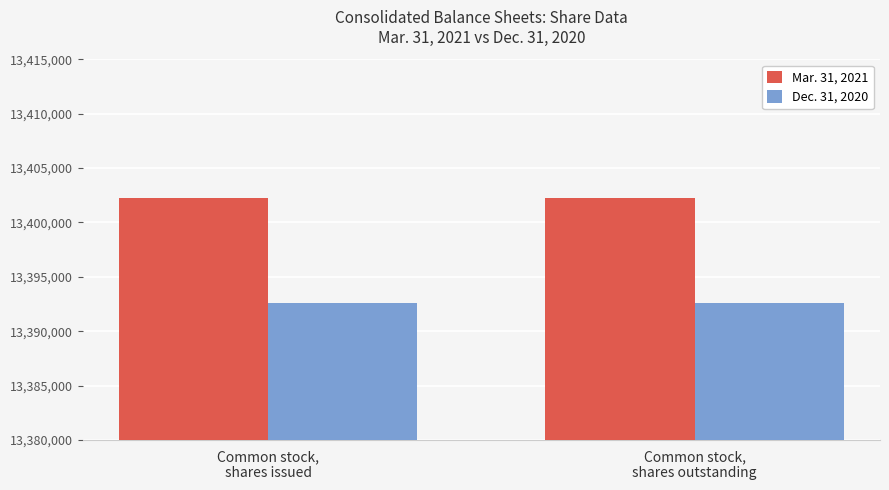

The value of Dec. 31, 2020 at Common stock,
shares outstanding is 13392625. True or false?

True